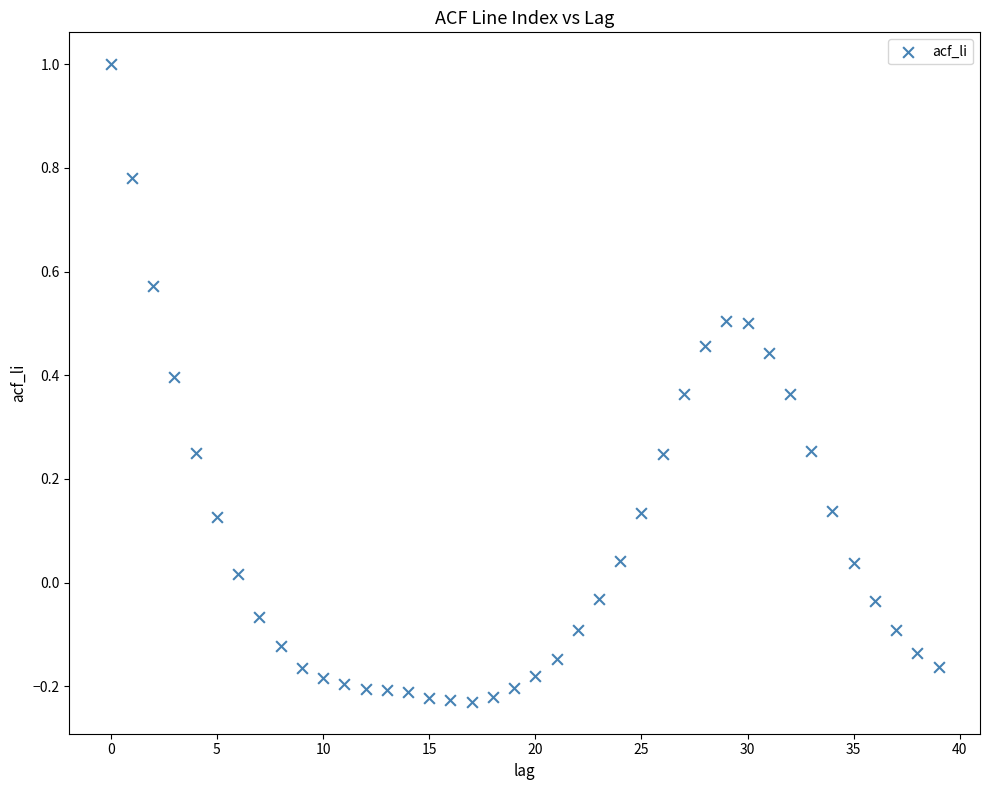

How many data points are displayed?

40